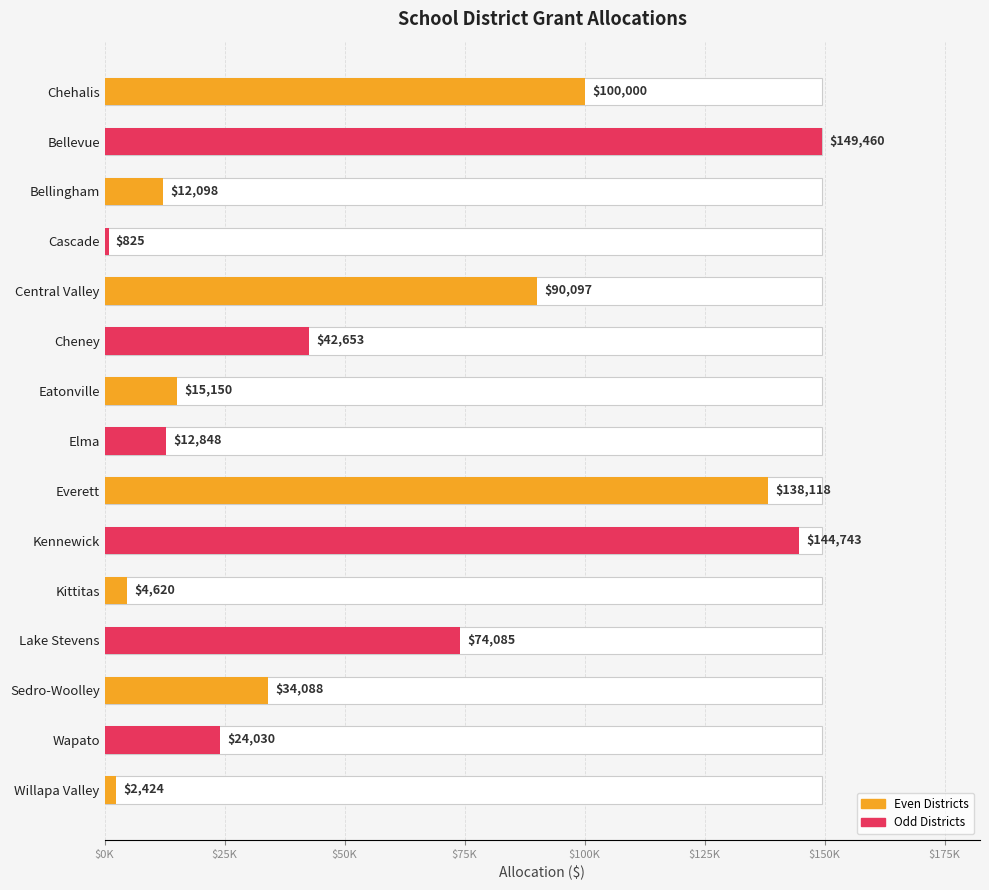

What is the difference between the maximum and minimum values?

148635